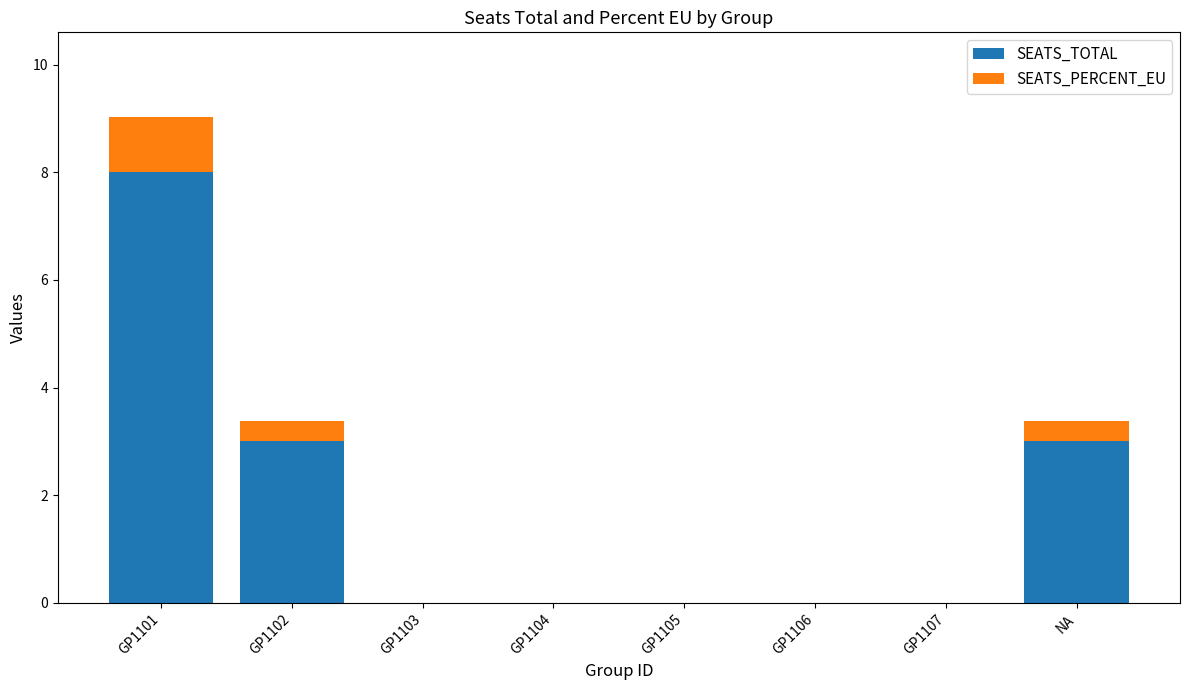

How many data points does each series have?

8